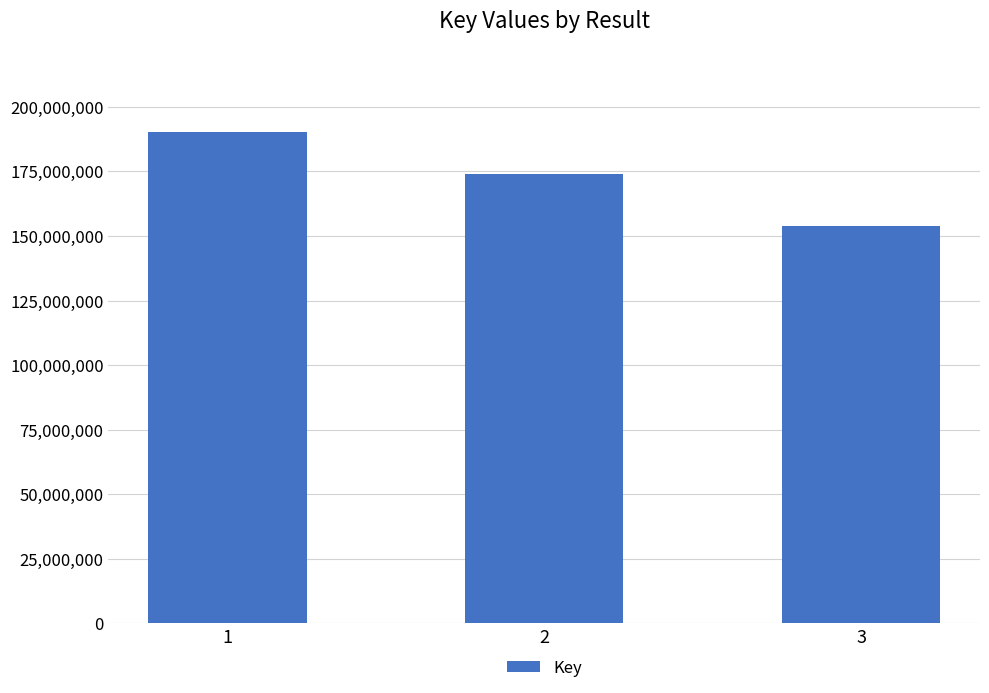

Is it true that the value at 3 is 154022633?

True